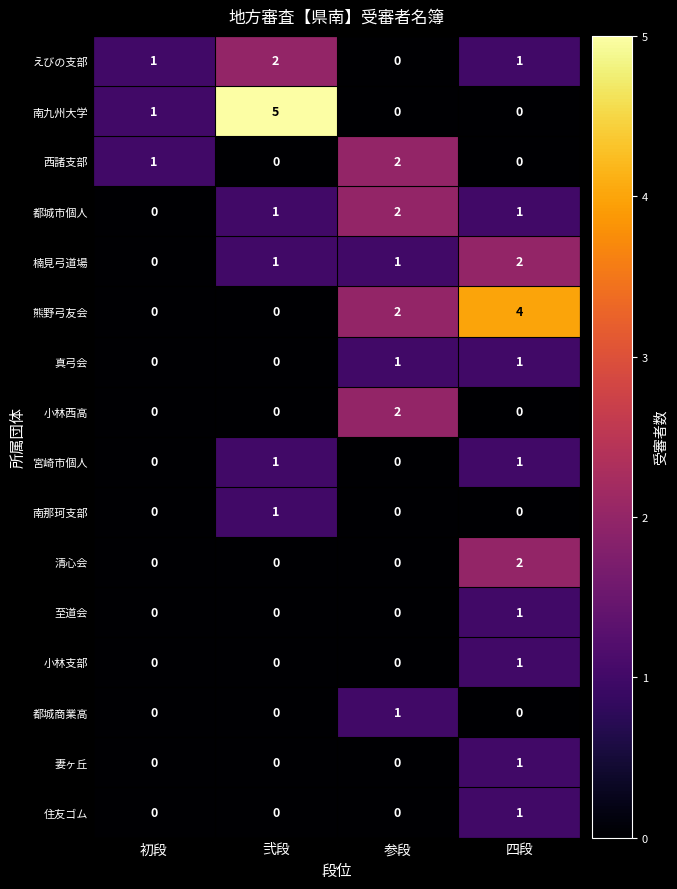

What is the total value across all series at 四段?

16